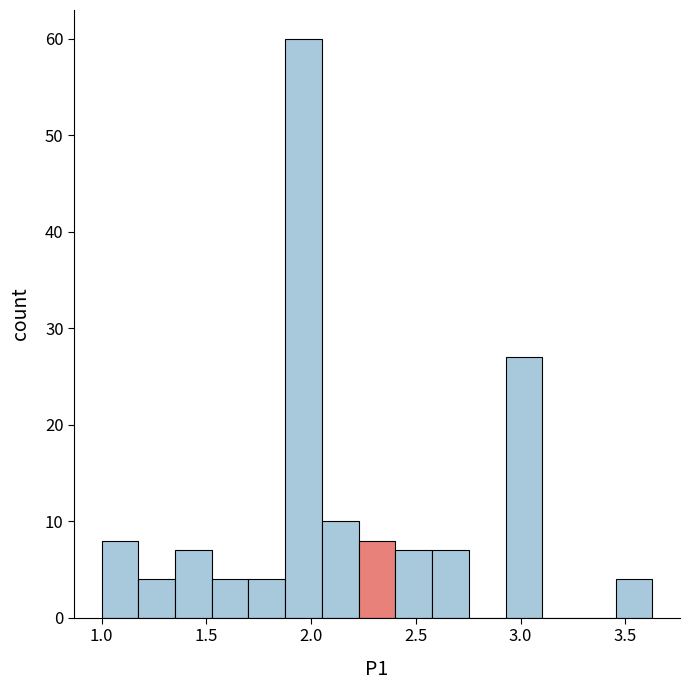

Read against the x-axis, roughly where is the centre of the tallest bar?

1.95